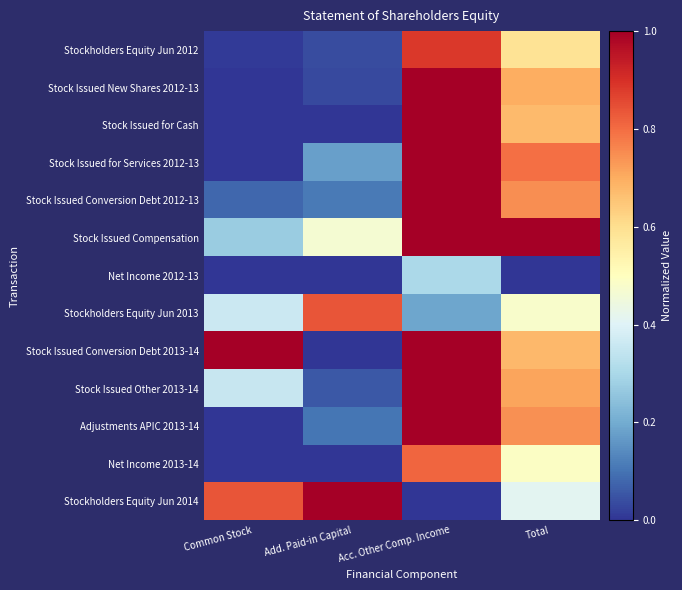

Which series has the largest total across all categories?

Stock Issued Compensation